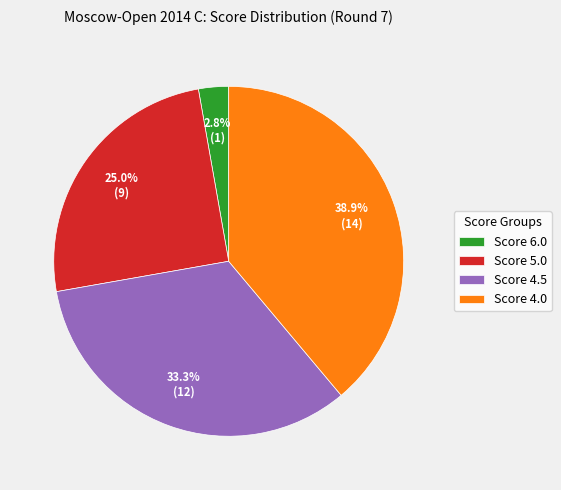

What is the largest slice in the pie chart?

Score 4.0